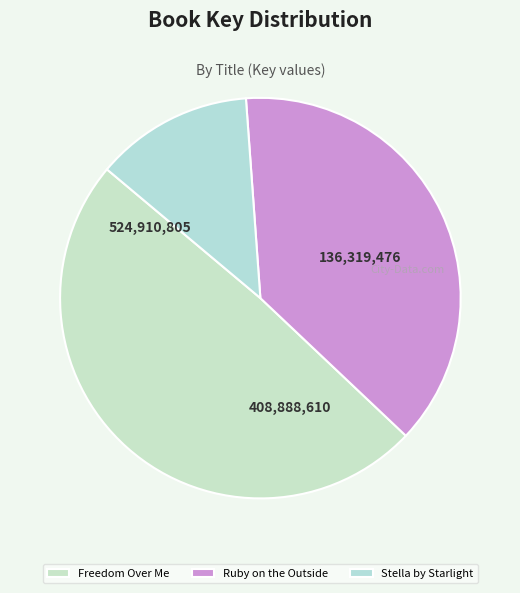

How many slices are in this pie chart?

3